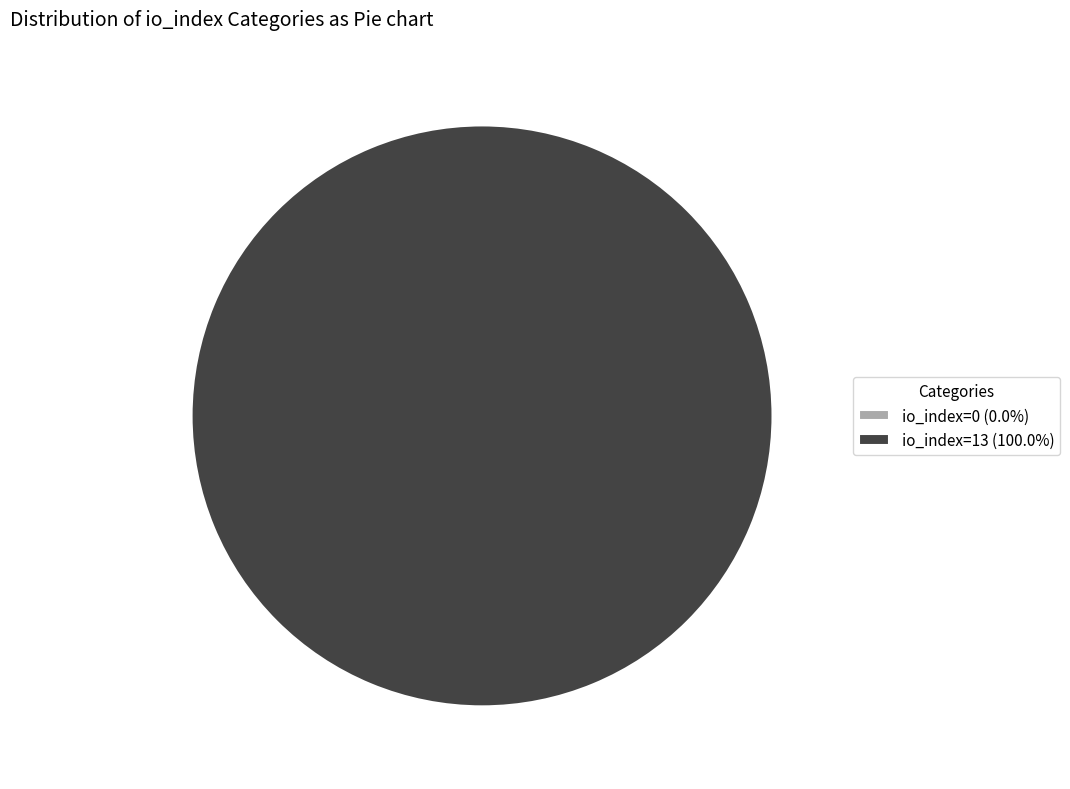

Is it true that io_index=0 is 0% of the pie?

True